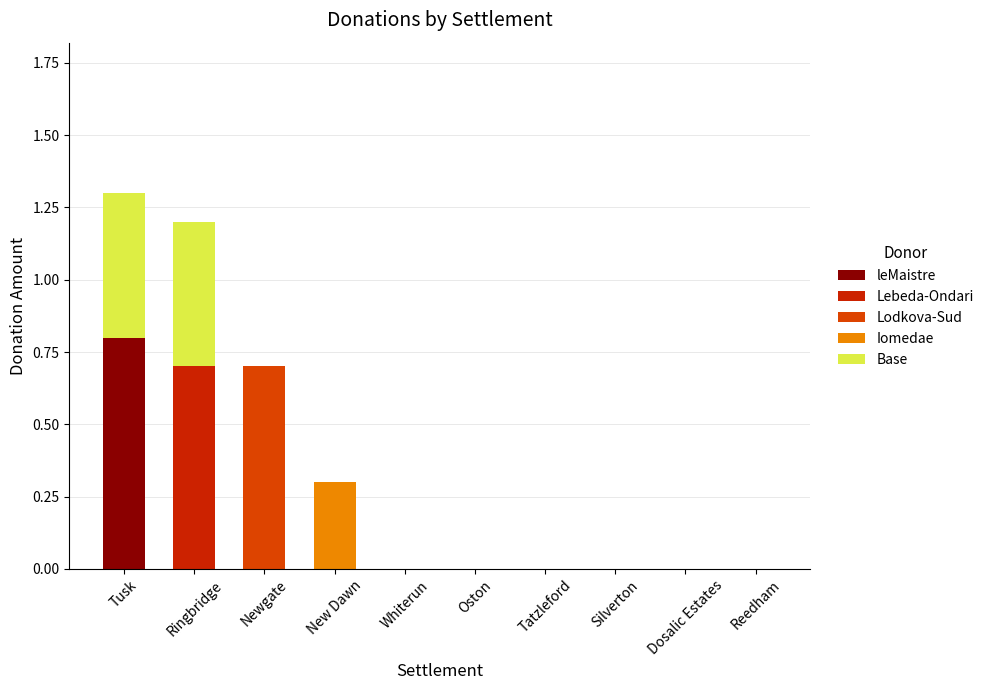

Are the bars grouped side by side (vs. stacked)?

No